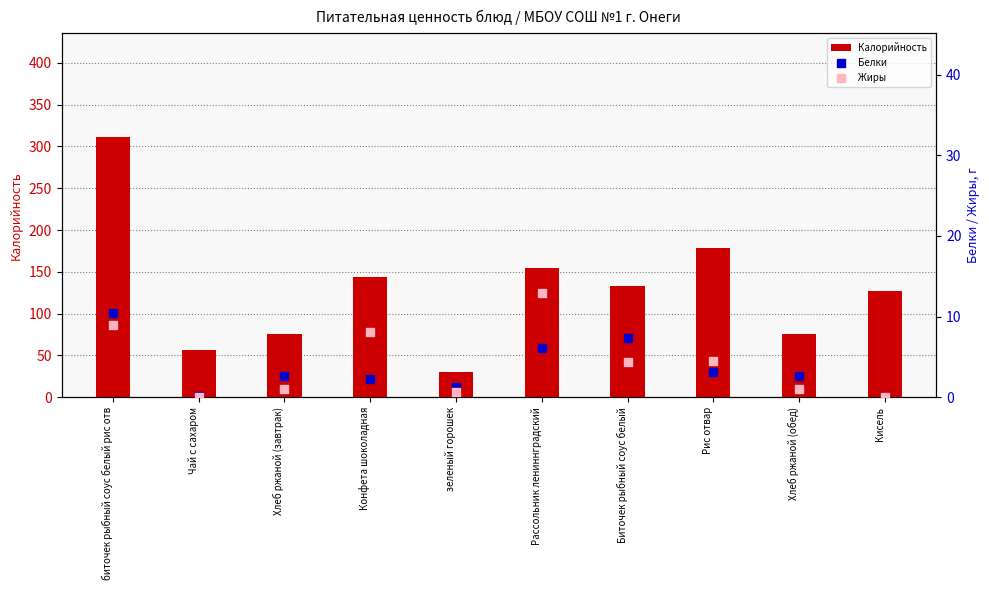

Is the value of Калорийность at Биточек рыбный соус белый greater than the value of Жиры at Чай с сахаром?

Yes